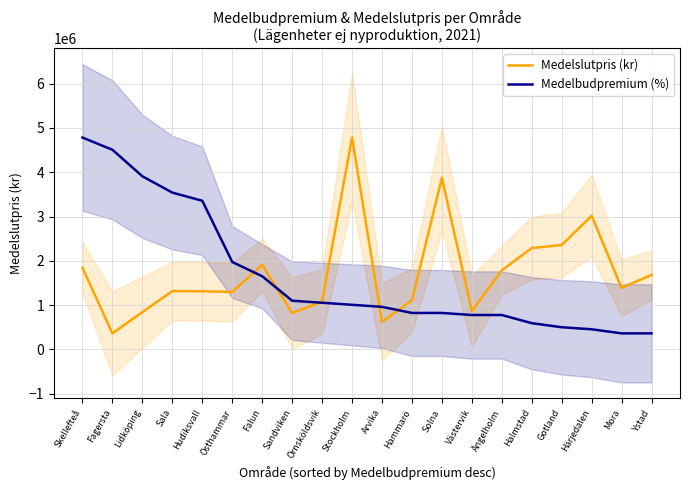

What is the value of the Medelslutpris (kr) point at the 4th from the left?

1317000.0